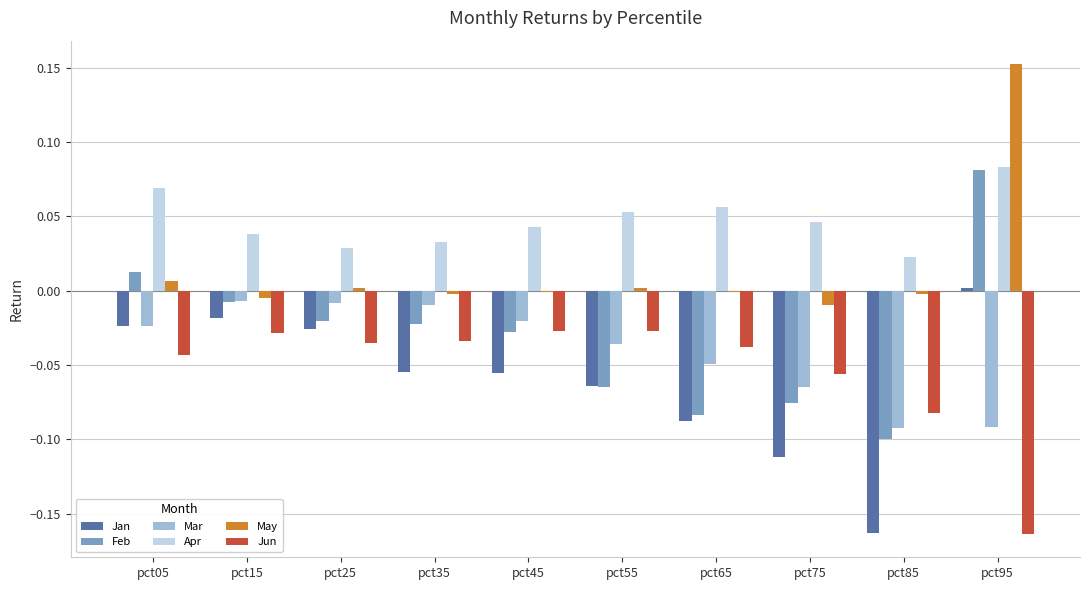

At which category does the chart reach its peak across all series?

pct95